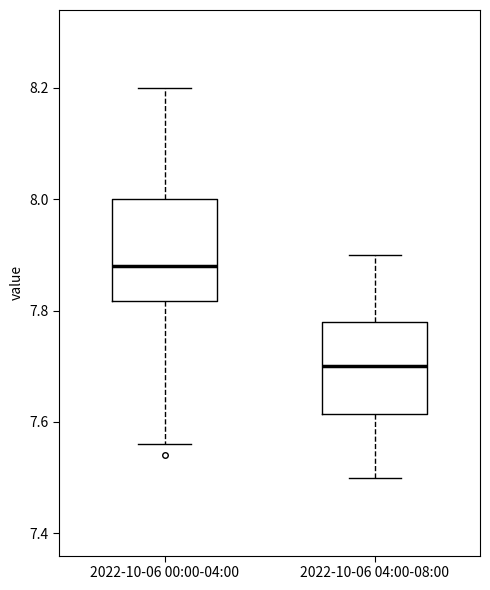

Reading left to right, transcribe this box plot: for each box, give where its median line is, the range the box spans, and where its two whiskers end, as read against the y-axis. The values are not printed on the chart, so give them approximately, as read against the axis.

2022-10-06 00:00-04:00: median 7.88, box 7.82 to 8.00, whiskers 7.56 to 8.20
2022-10-06 04:00-08:00: median 7.70, box 7.62 to 7.78, whiskers 7.50 to 7.90